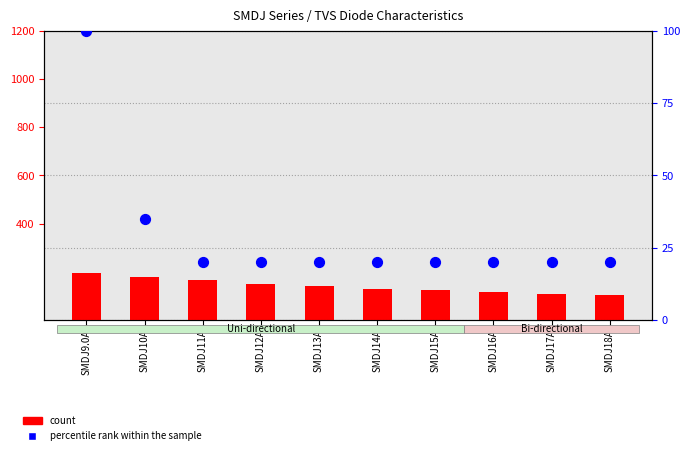

Which series reaches the minimum Y coordinate?

percentile rank within the sample